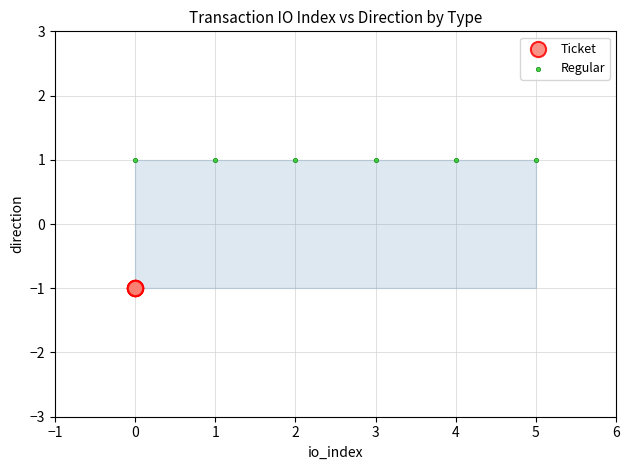

Which series contains the highest Y value?

Regular